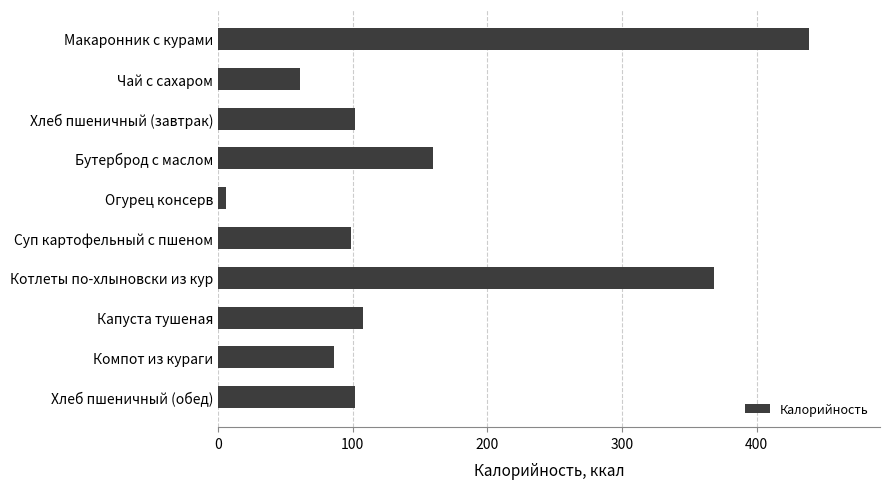

Which has a higher value, Макаронник с курами or Хлеб пшеничный (завтрак)?

Макаронник с курами